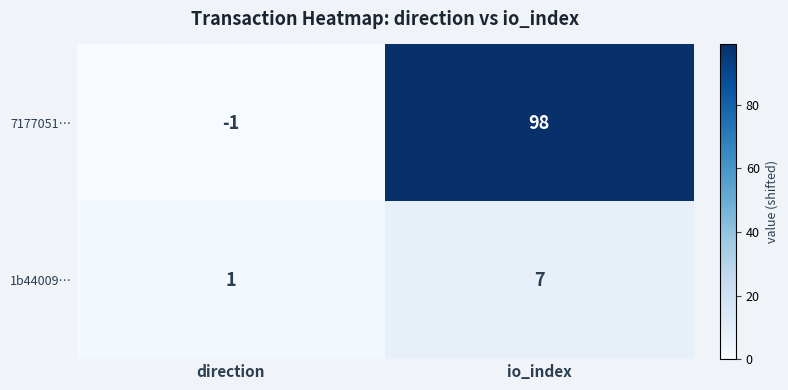

Which series has the widest spread of values?

7177051…